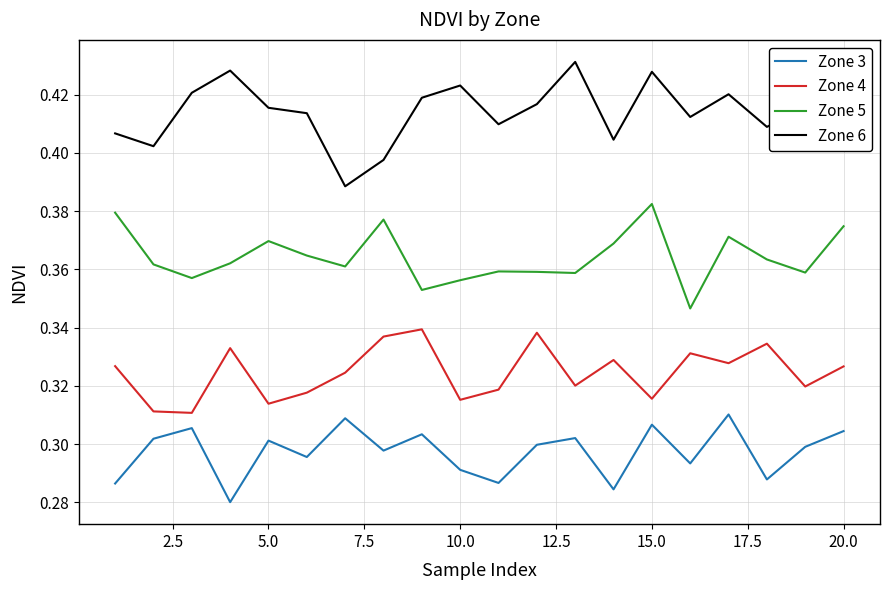

True or false: Zone 4 and Zone 5 intersect in this chart.

False